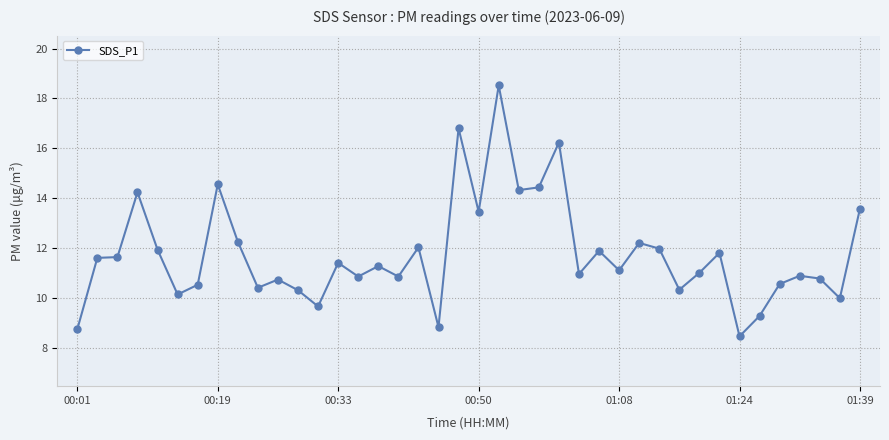

How many series are shown in this chart?

1